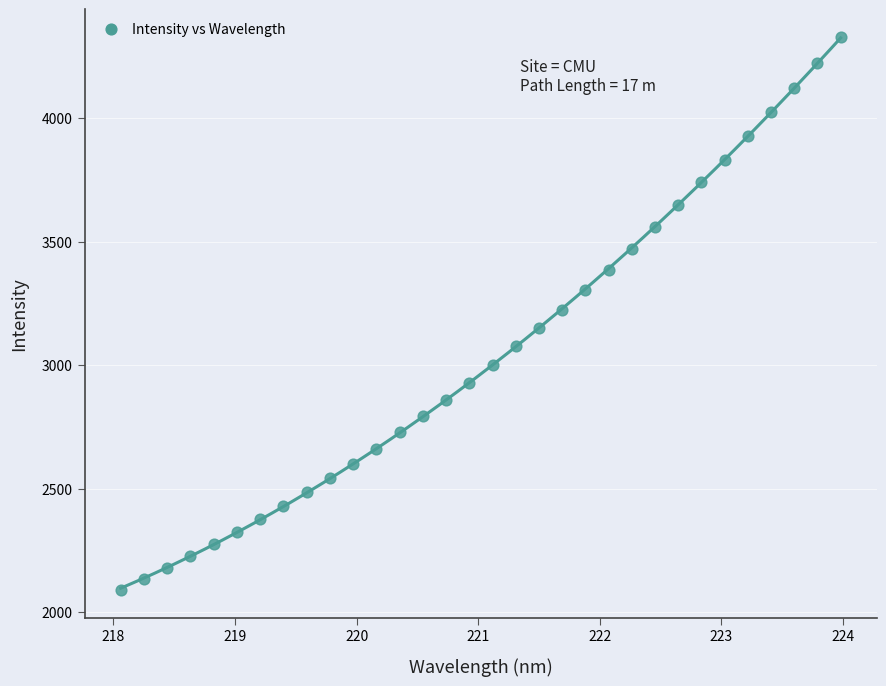

What is the range of Y values (max minus min)?

2237.2